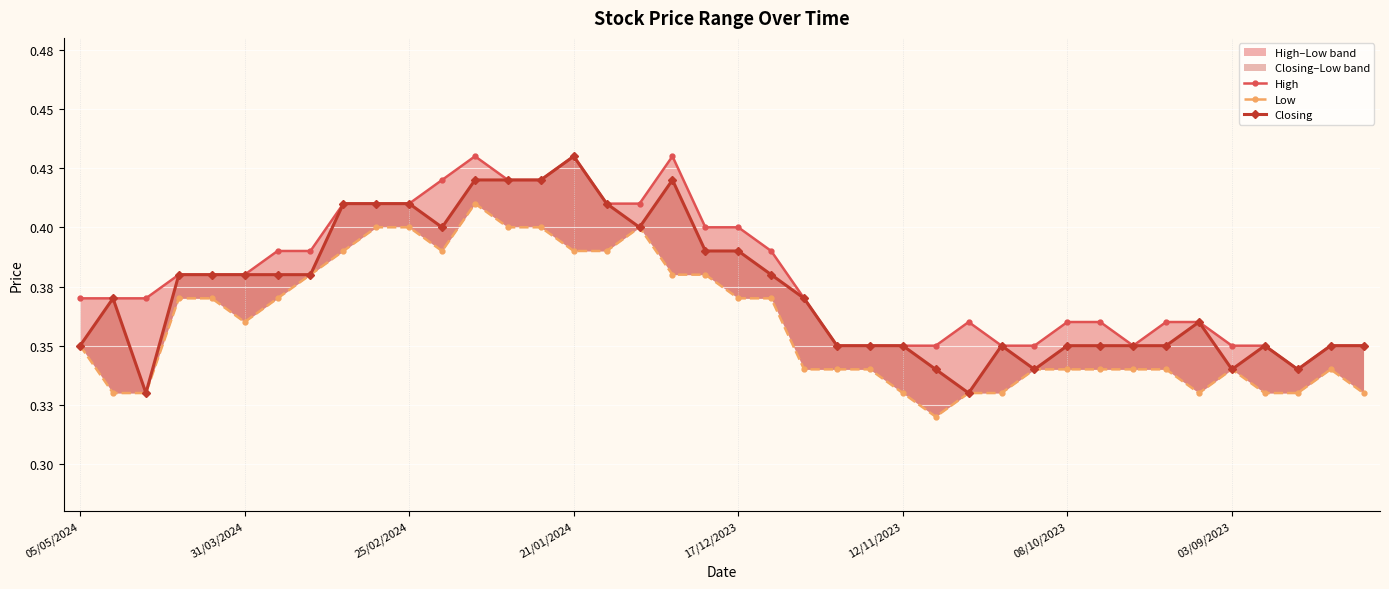

True or false: Low has more than 2 interior local peaks.

True